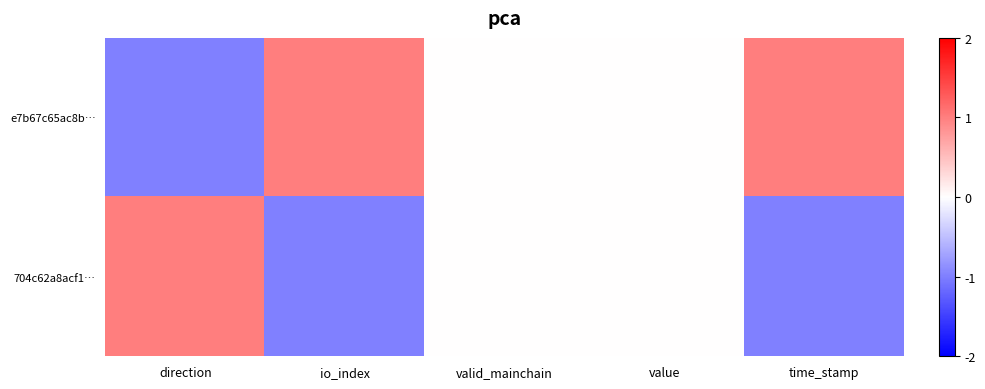

Between direction and io_index, which is larger?

io_index